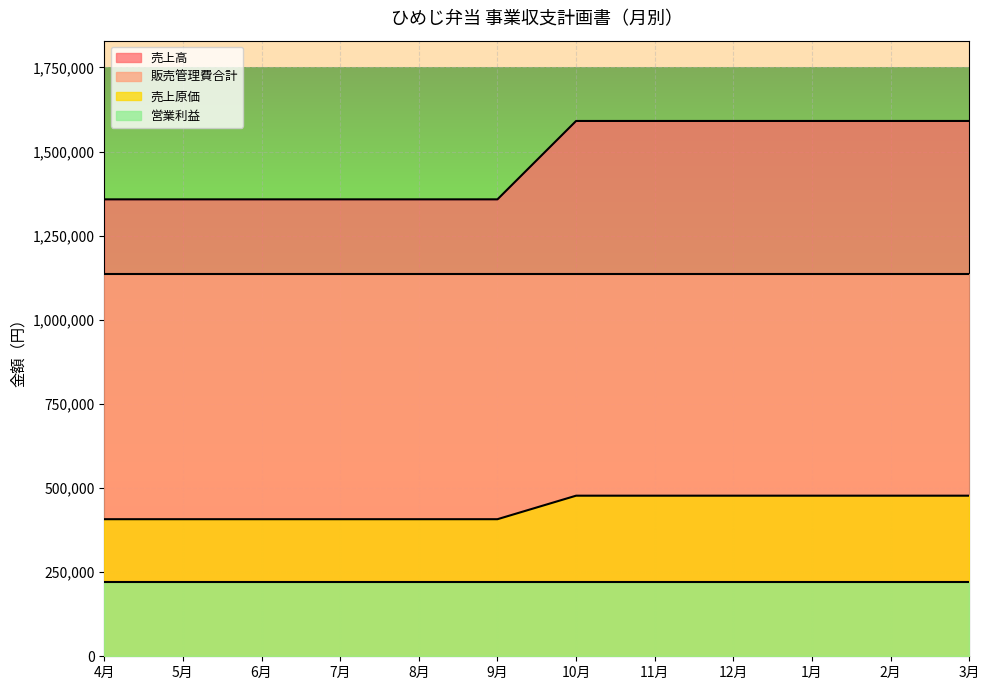

What is the total value across all series at 5月?

3123400